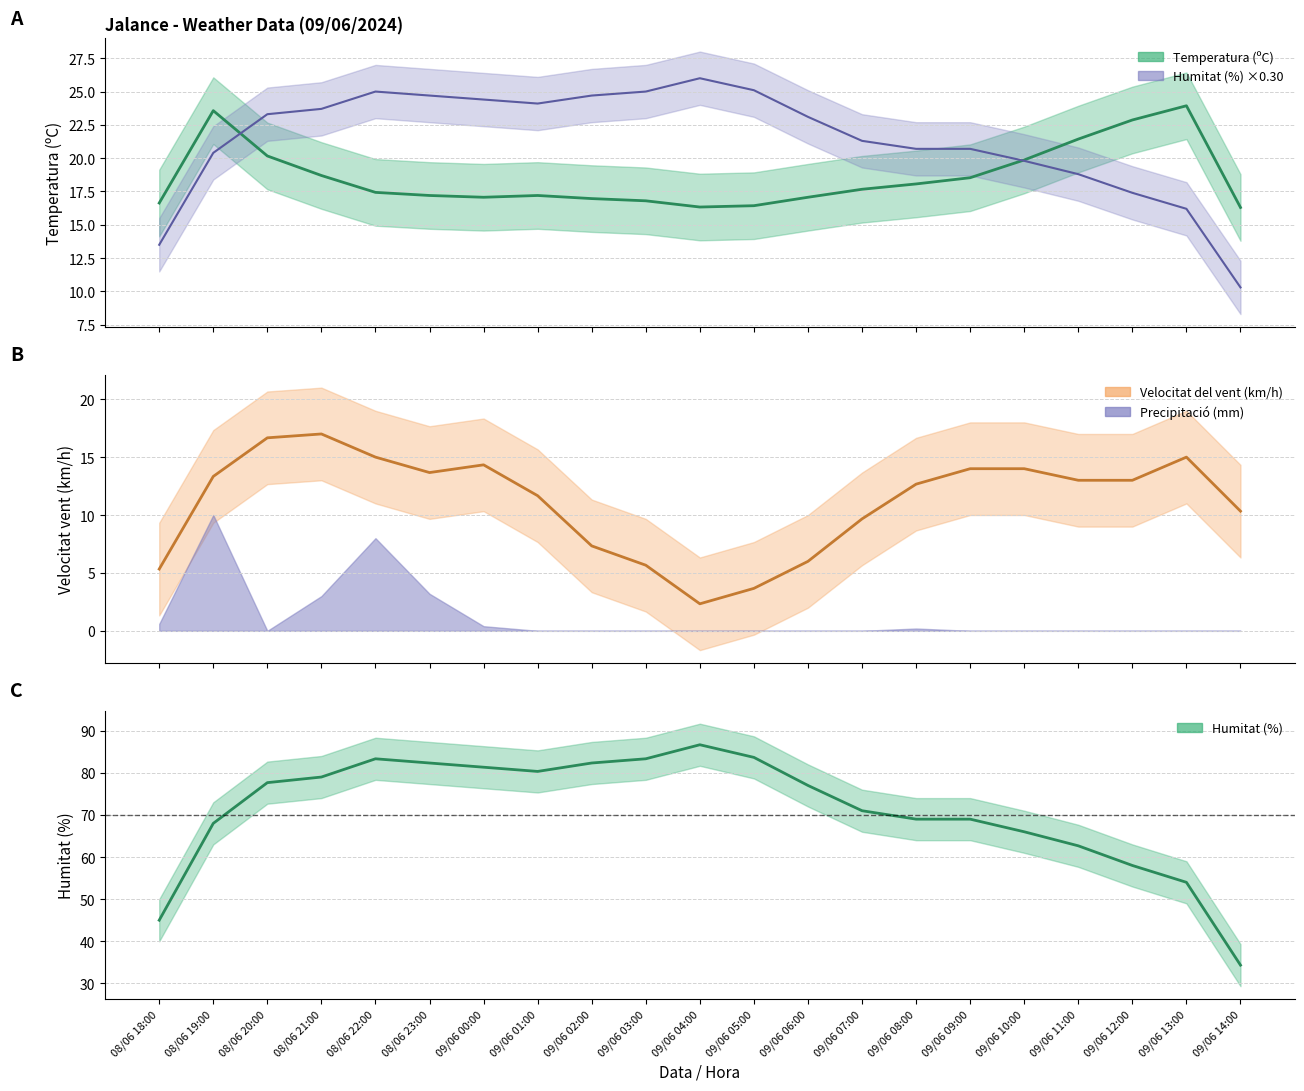

Does the chart display data point markers on the line(s)?

No